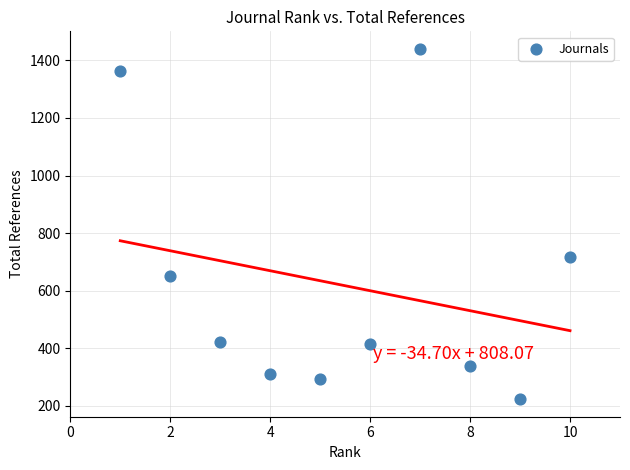

What Y value in the scatter plot is closest to 831?

716